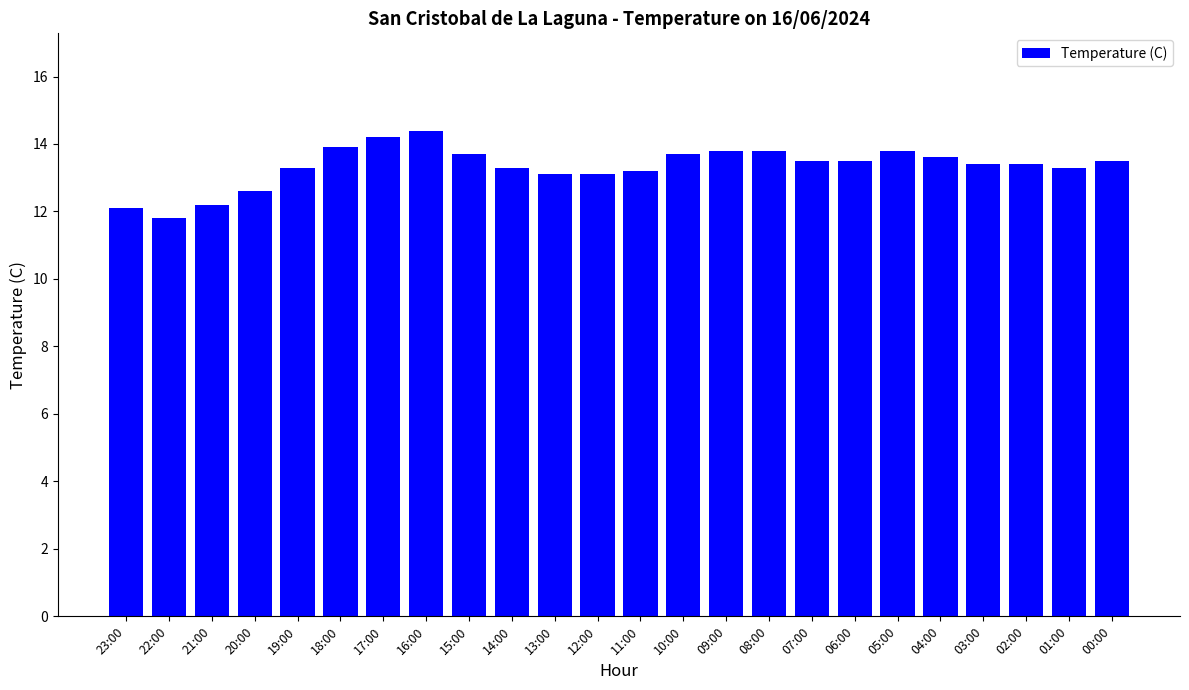

What is the label of the 13th bar from the right?

12:00